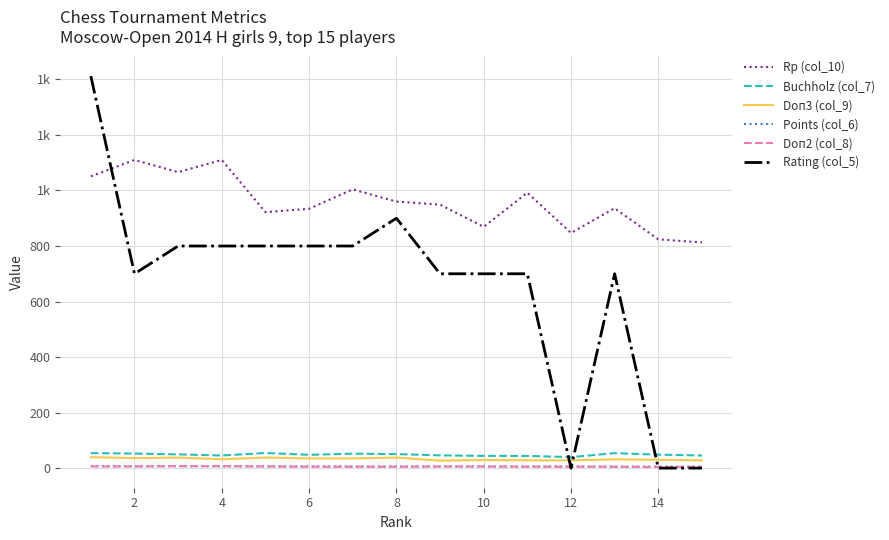

What are all the series names shown in the legend?

Rp (col_10), Buchholz (col_7), Doп3 (col_9), Points (col_6), Doп2 (col_8), Rating (col_5)